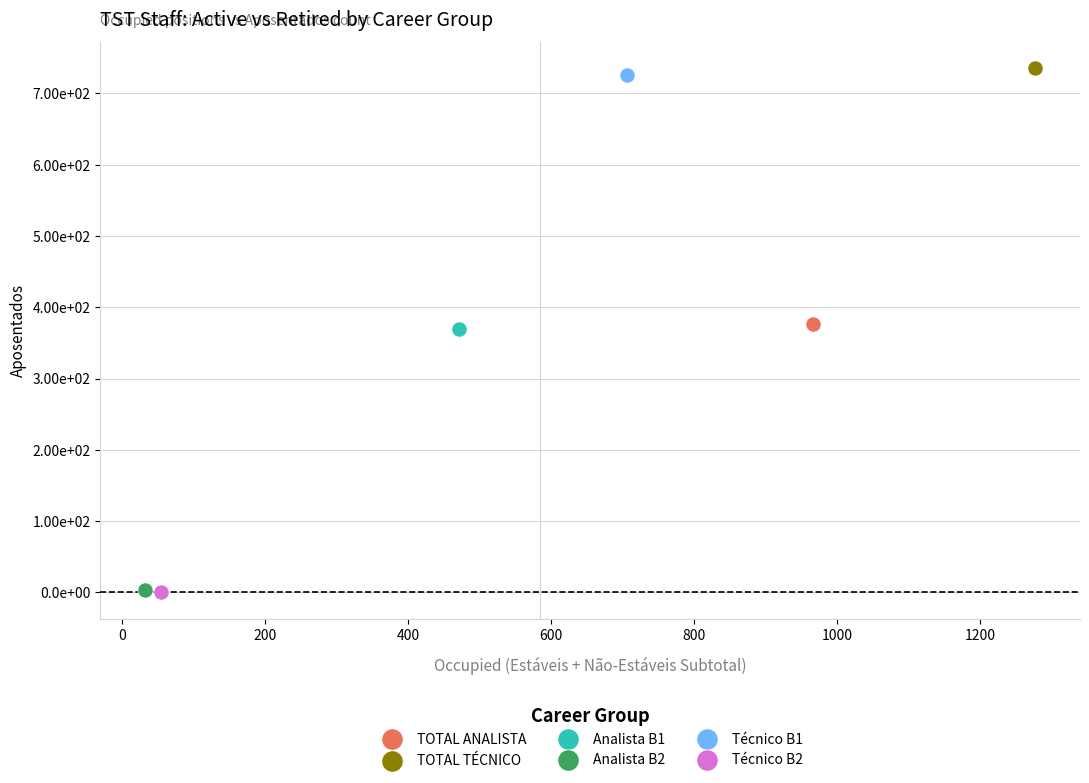

What are all the series names shown in the legend?

TOTAL ANALISTA, TOTAL TÉCNICO, Analista B1, Analista B2, Técnico B1, Técnico B2